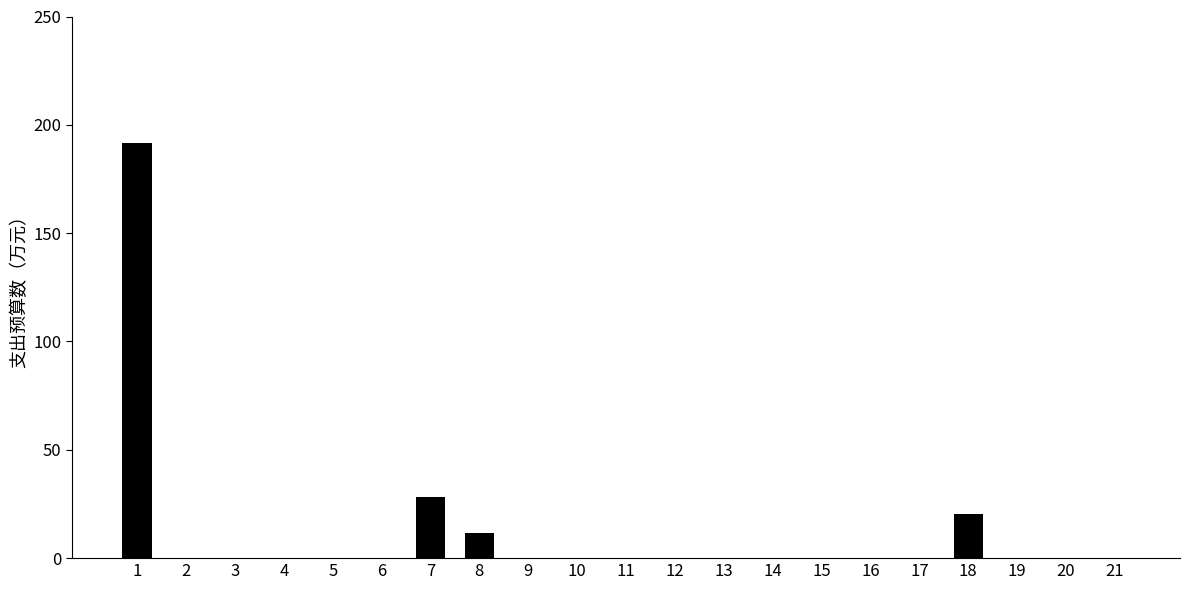

Count the number of data series in this chart.

1